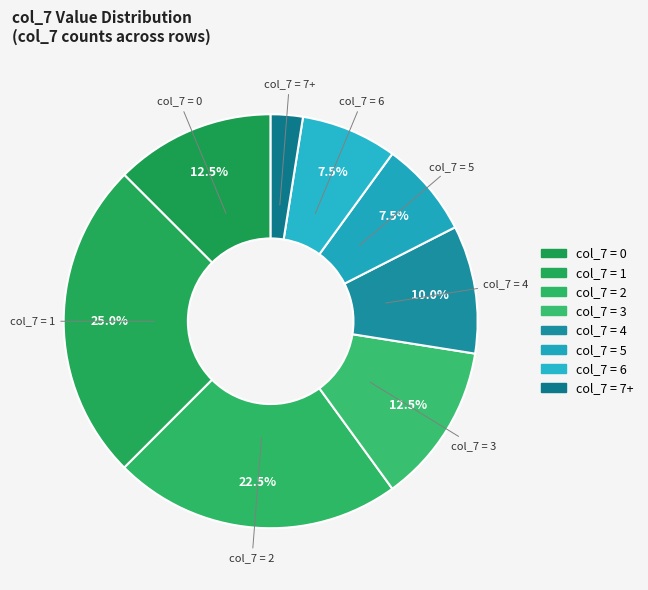

How many slices are in this pie chart?

8